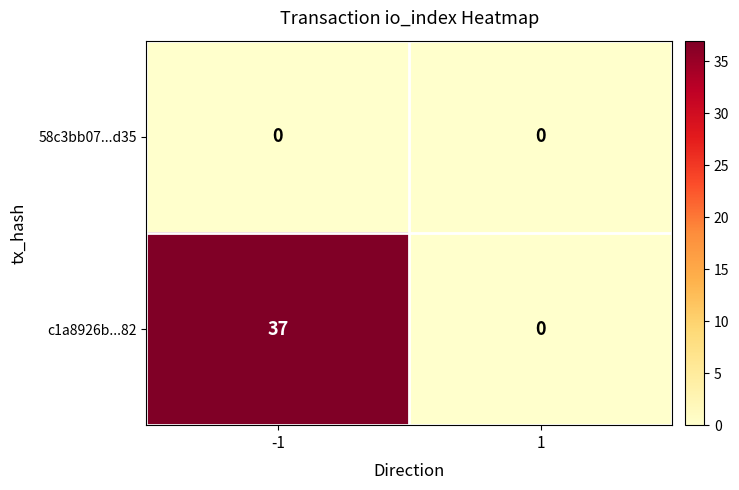

At how many categories does at least one series exceed 31?

1